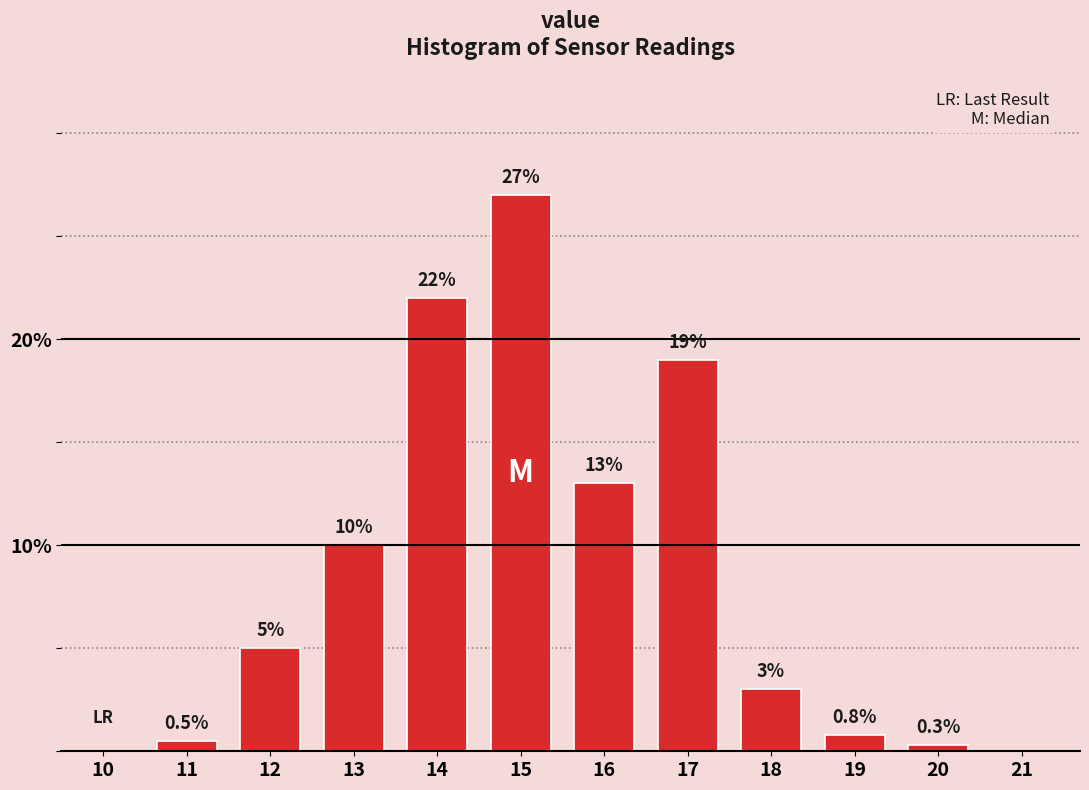

Reading right to left, transcribe all the data shown in this chart.

21=0.0	20=0.3	19=0.8	18=3.0	17=19.0	16=13.0	15=27.0	14=22.0	13=10.0	12=5.0	11=0.5	10=0.0